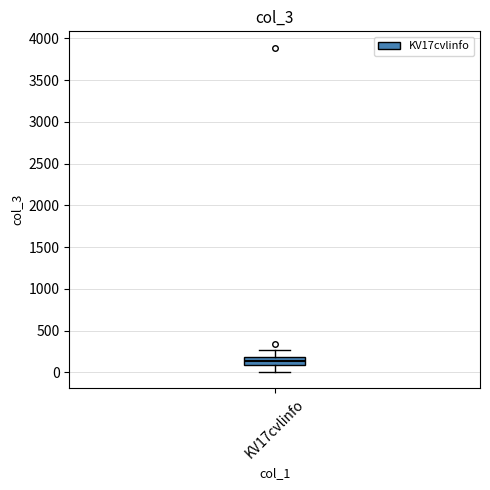

Where is the lower edge of the box for KV17cvlinfo on the y-axis? The values are not printed on the chart, so give them approximately, as read against the axis.

100